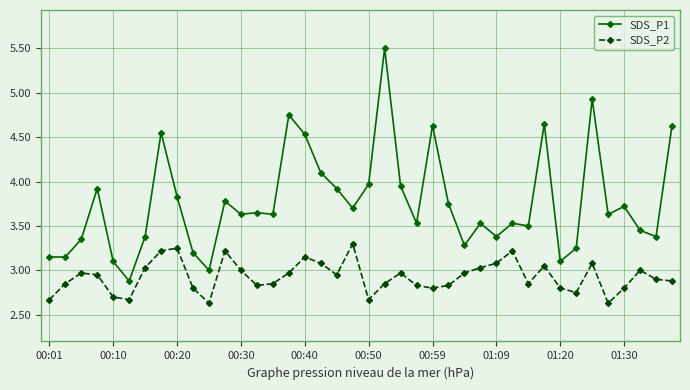

True or false: SDS_P1 and SDS_P2 cross at least once.

False